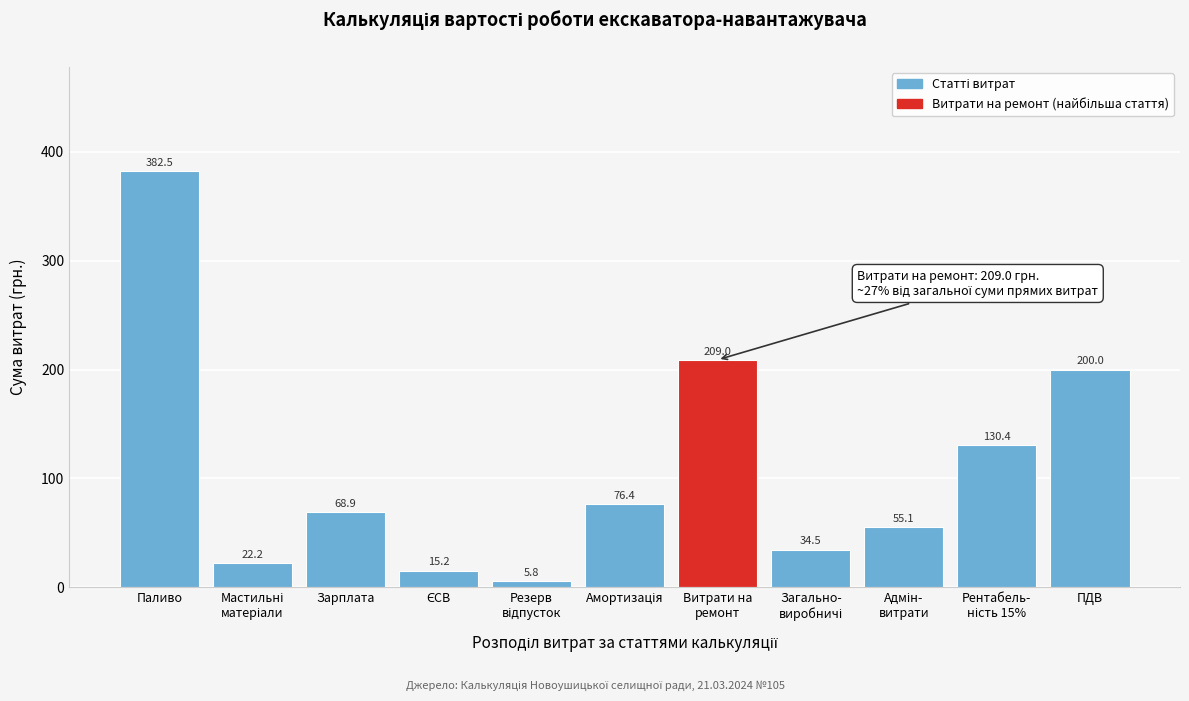

Reading left to right, what are all the values shown in this chart?

382.5	22.2	68.9	15.2	5.8	76.4	209.0	34.5	55.1	130.4	200.0